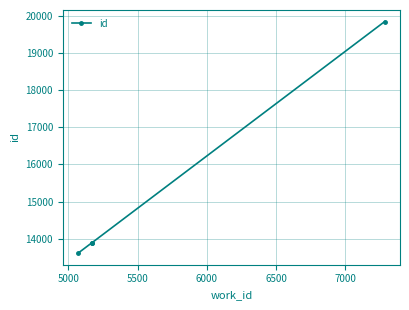

What is the minimum value shown in the chart?

13617